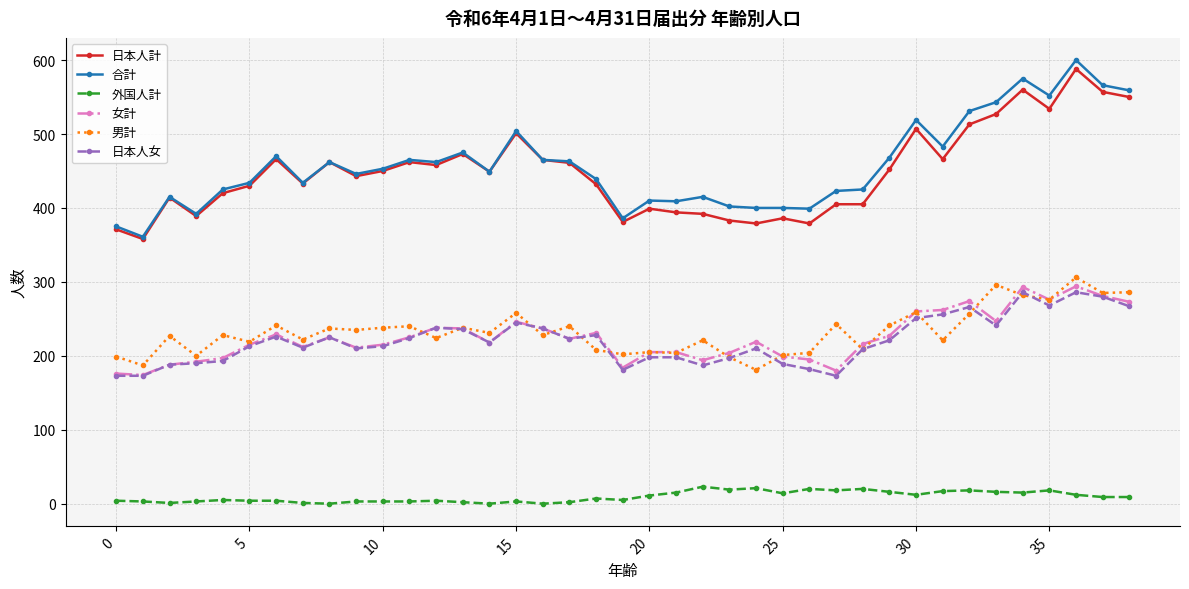

True or false: 日本人女 and 外国人計 cross at least once.

False